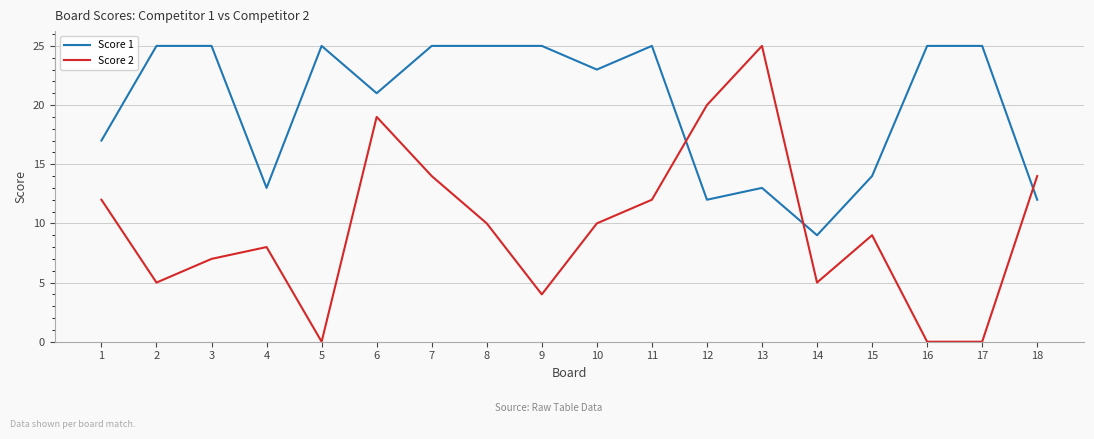

Rank the series at 4 from lowest to highest value.

Score 2, Score 1